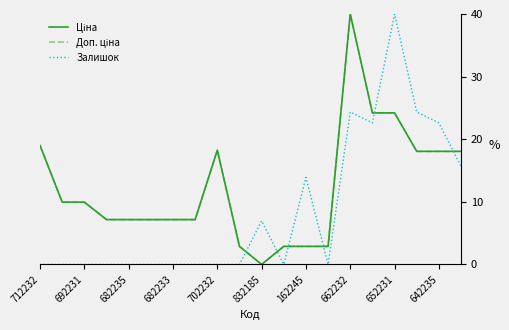

How many times do Доп. ціна and Залишок cross each other?

6